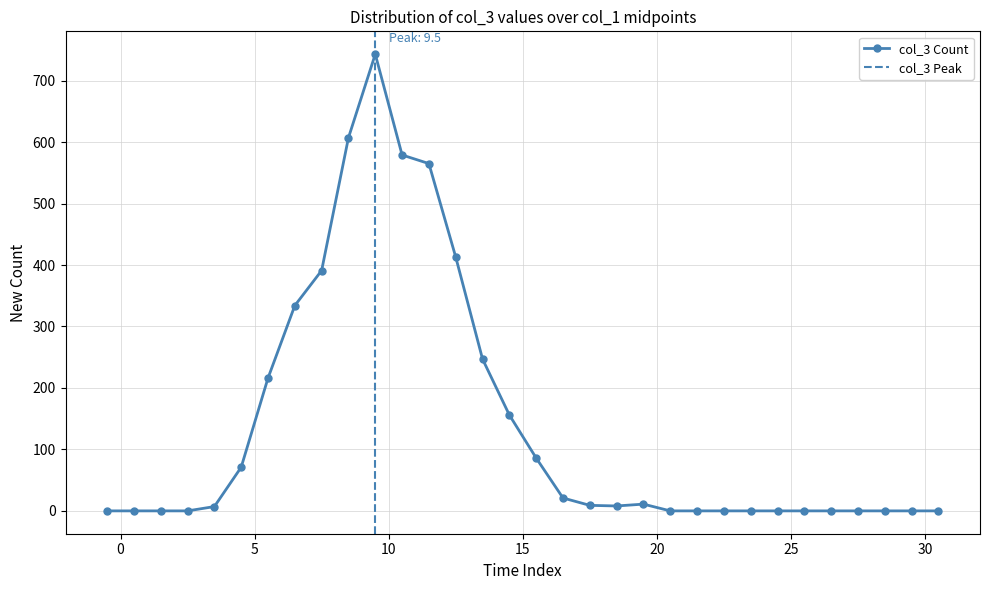

Reading right to left, transcribe all the data shown in this chart.

0	0	0	0	0	0	0	0	0	0	0	11	8	9	21	86	156	247	413	565	579	743	607	391	334	216	71	7	0	0	0	0